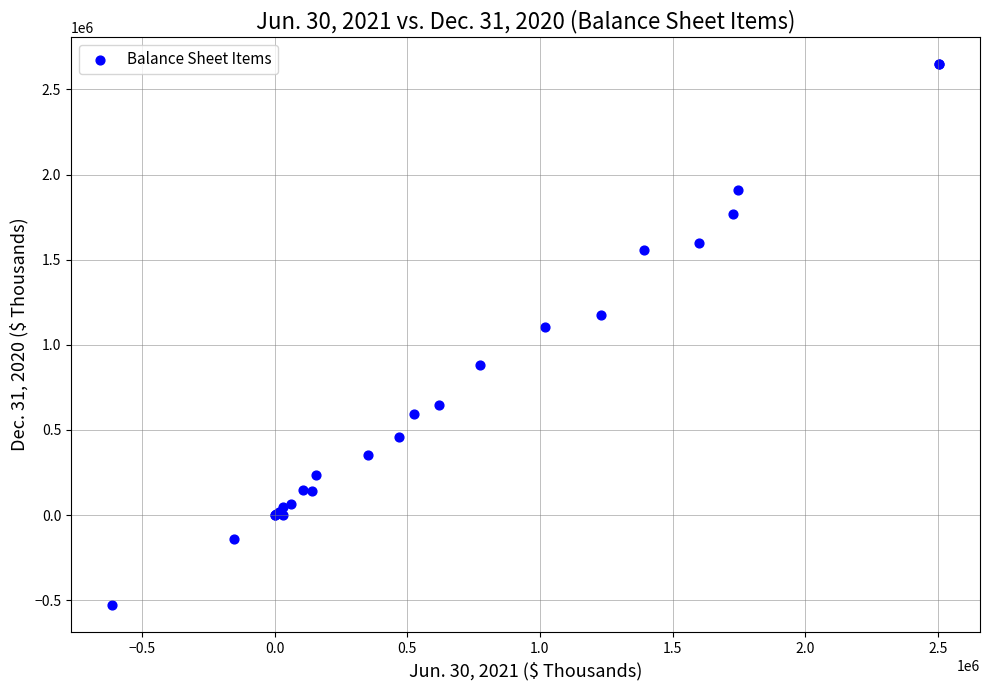

What Y value in the scatter plot is closest to 1060153?

1107532